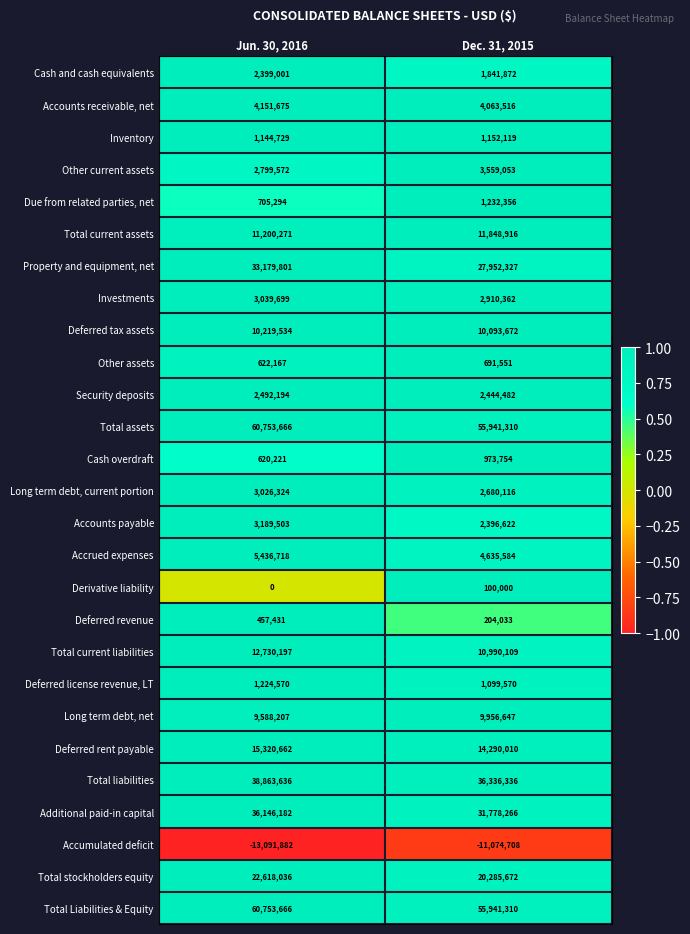

What is the sum of the Other assets values at Jun. 30, 2016 and Dec. 31, 2015?

1313718